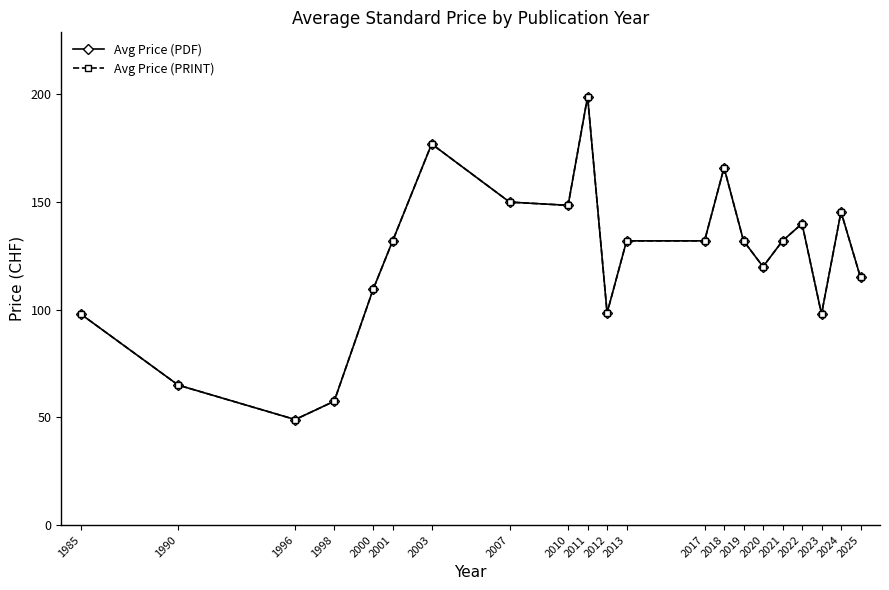

What is the value of the Avg Price (PDF) point at the 4th from the left?

57.5